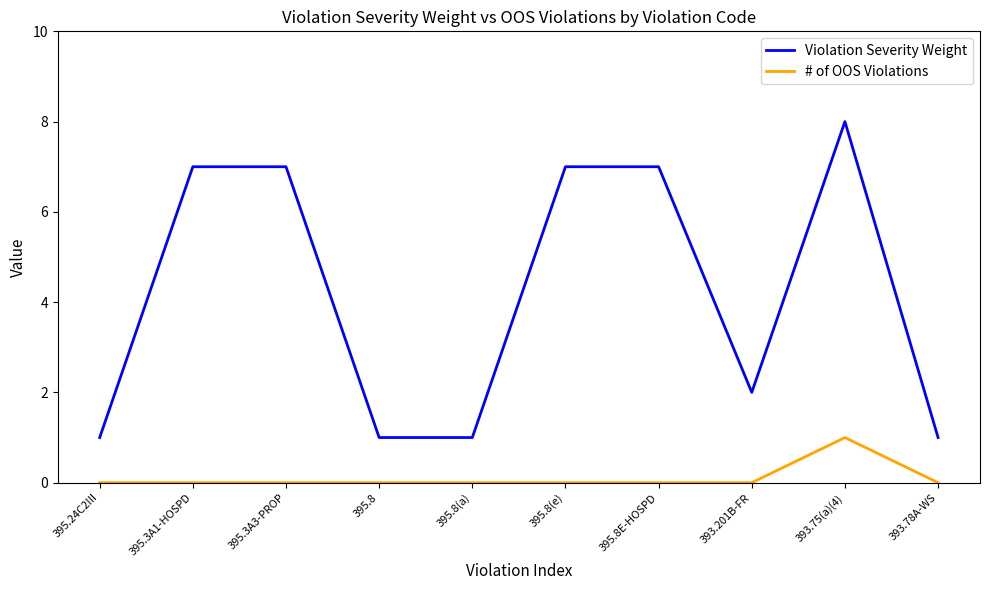

Reading left to right, transcribe all the data shown in this chart.

Violation Severity Weight: 1	7	7	1	1	7	7	2	8	1
# of OOS Violations: 0	0	0	0	0	0	0	0	1	0